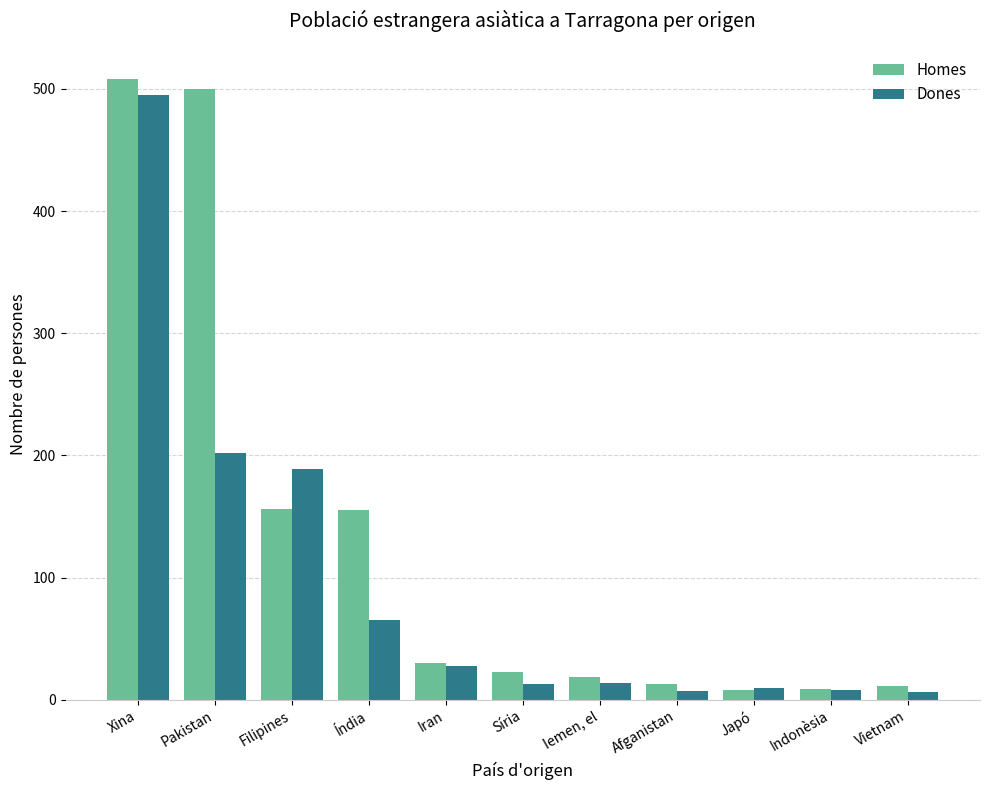

How many bars are there in each group?

2